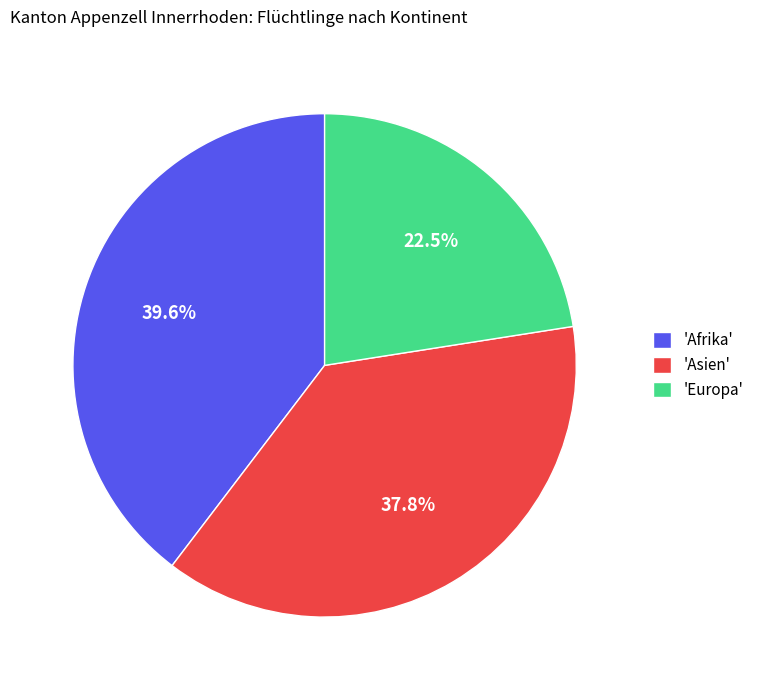

Between 'Europa' and 'Asien', which is larger?

'Asien'